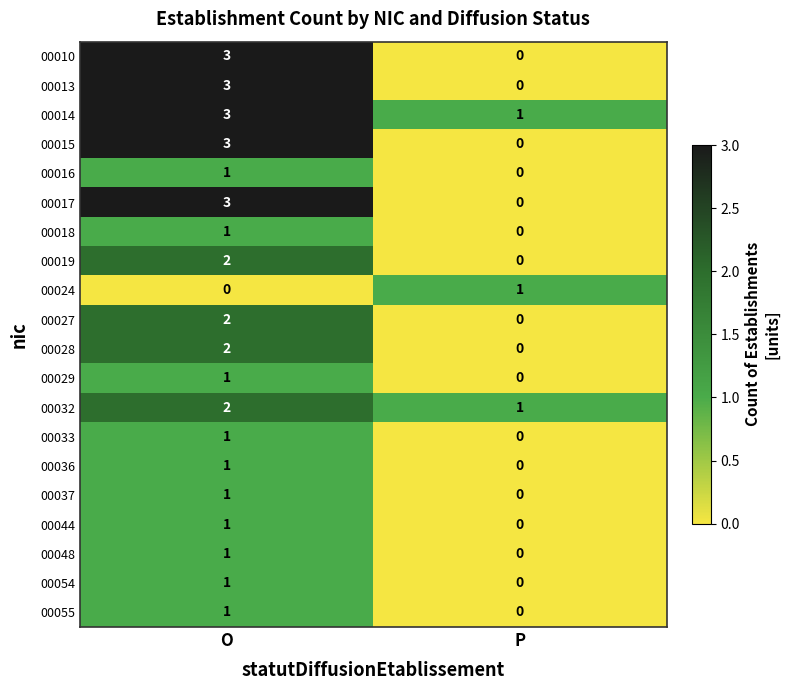

What value does the 00013 series have at O?

3